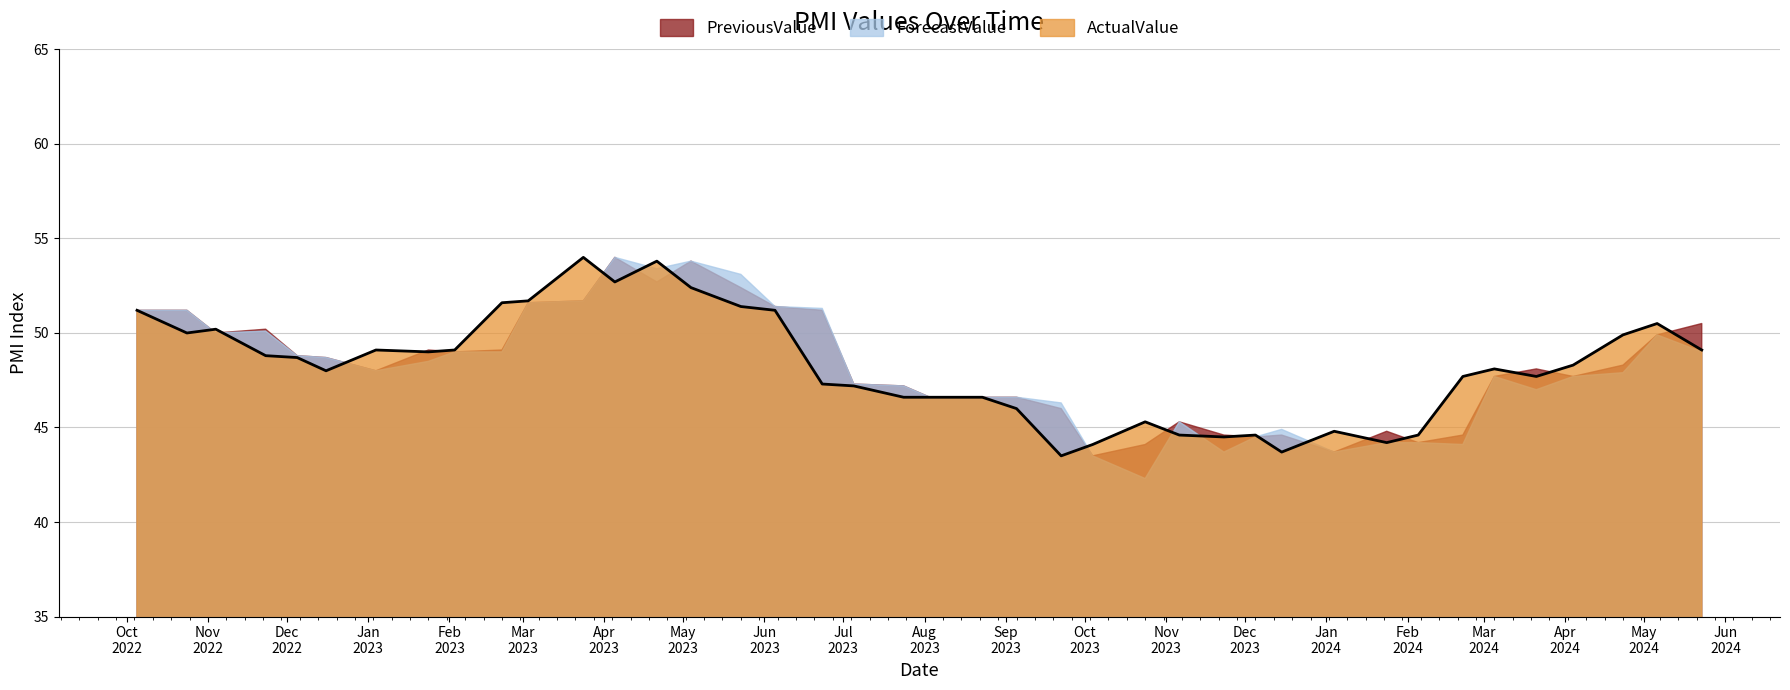

What is the label of the 24th point from the right?

2023.09.22